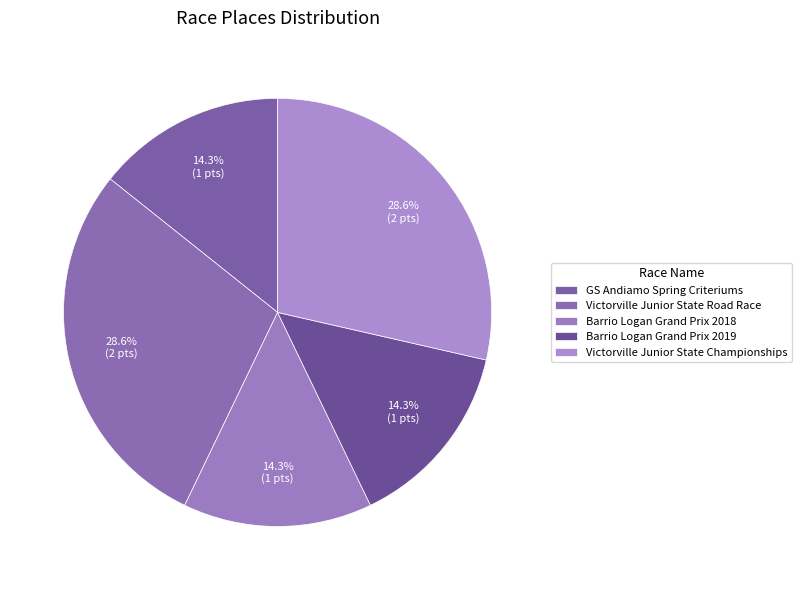

How many segments does this pie chart have?

5